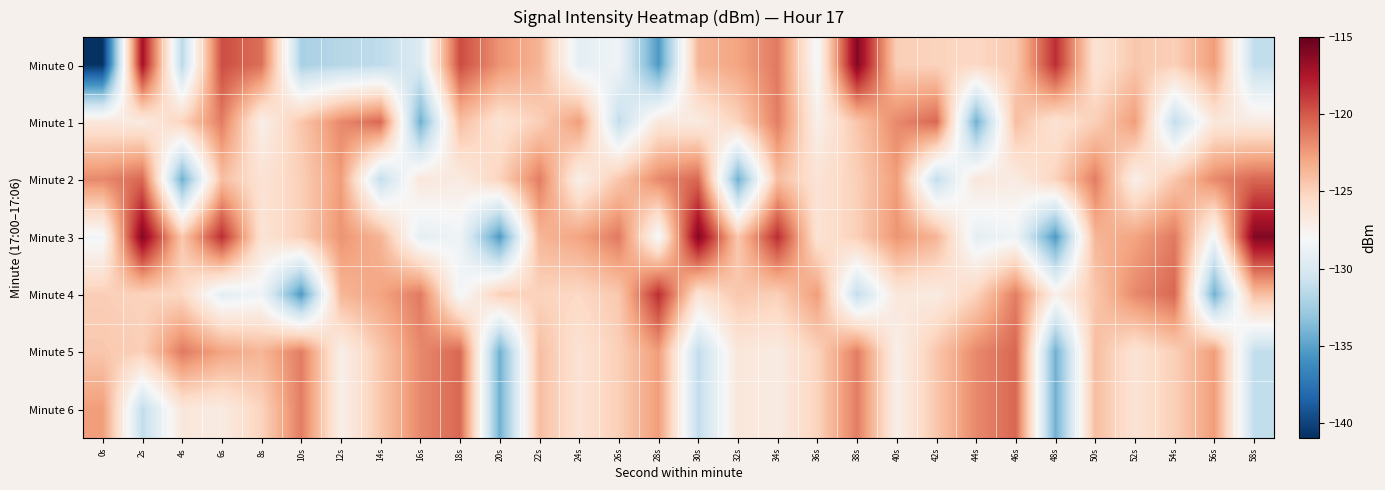

How many distinct data groups are displayed?

7